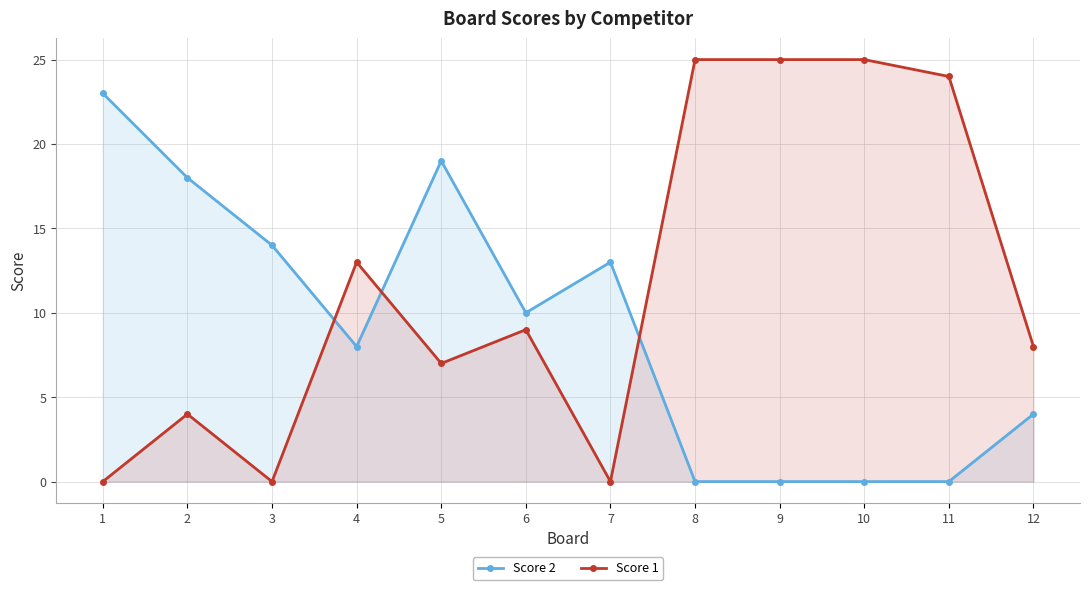

Is it true that Score 1 equals 13 at 4?

True